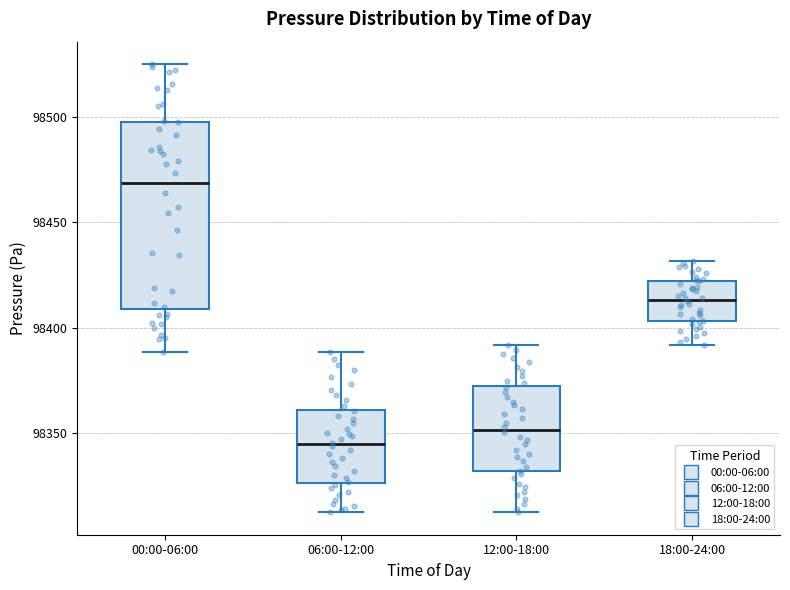

Reading left to right, read every box against the y-axis: the position of its median line, the range the box covers, and the ends of its whiskers. The values are not printed on the chart, so give them approximately, as read against the axis.

00:00-06:00: median 98470, box 98410 to 98500, whiskers 98390 to 98525
06:00-12:00: median 98345, box 98325 to 98360, whiskers 98315 to 98390
12:00-18:00: median 98350, box 98330 to 98370, whiskers 98315 to 98390
18:00-24:00: median 98415, box 98405 to 98420, whiskers 98390 to 98430